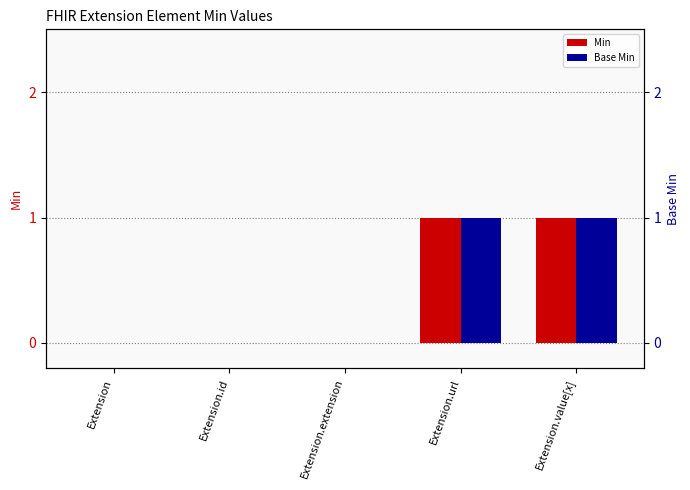

At Extension.url, list the series in order from largest to smallest.

Min, Base Min